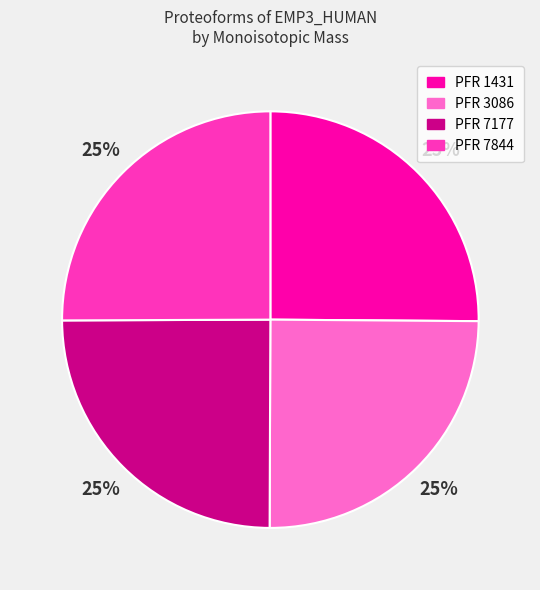

Does any single category account for the majority?

No